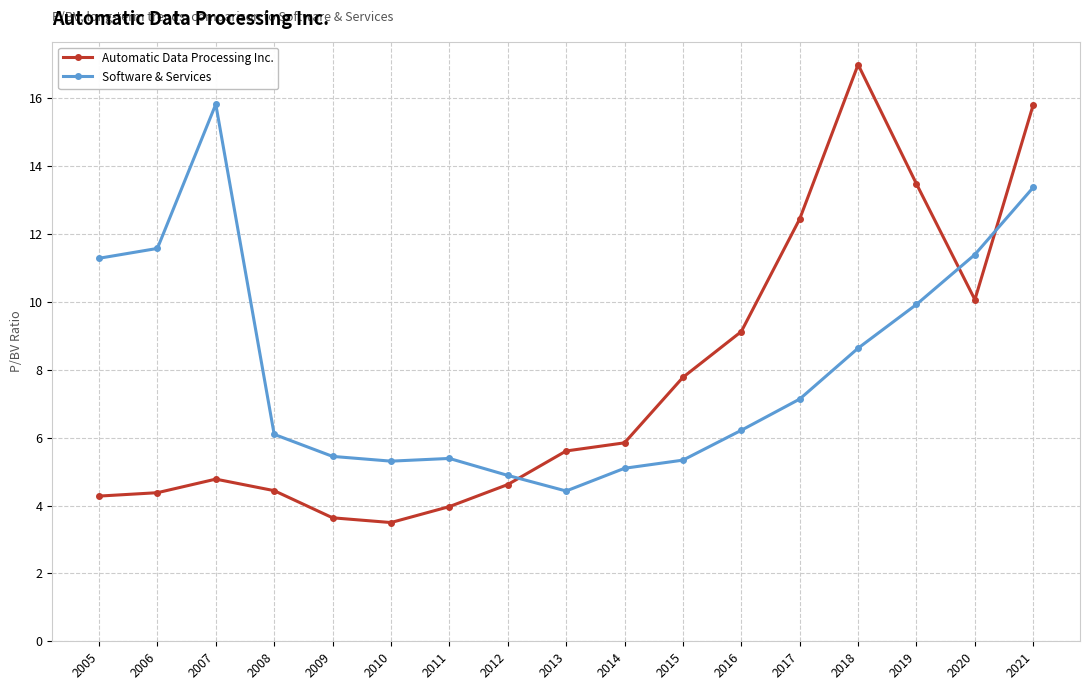

What is the total value across all series at 2008?

10.5